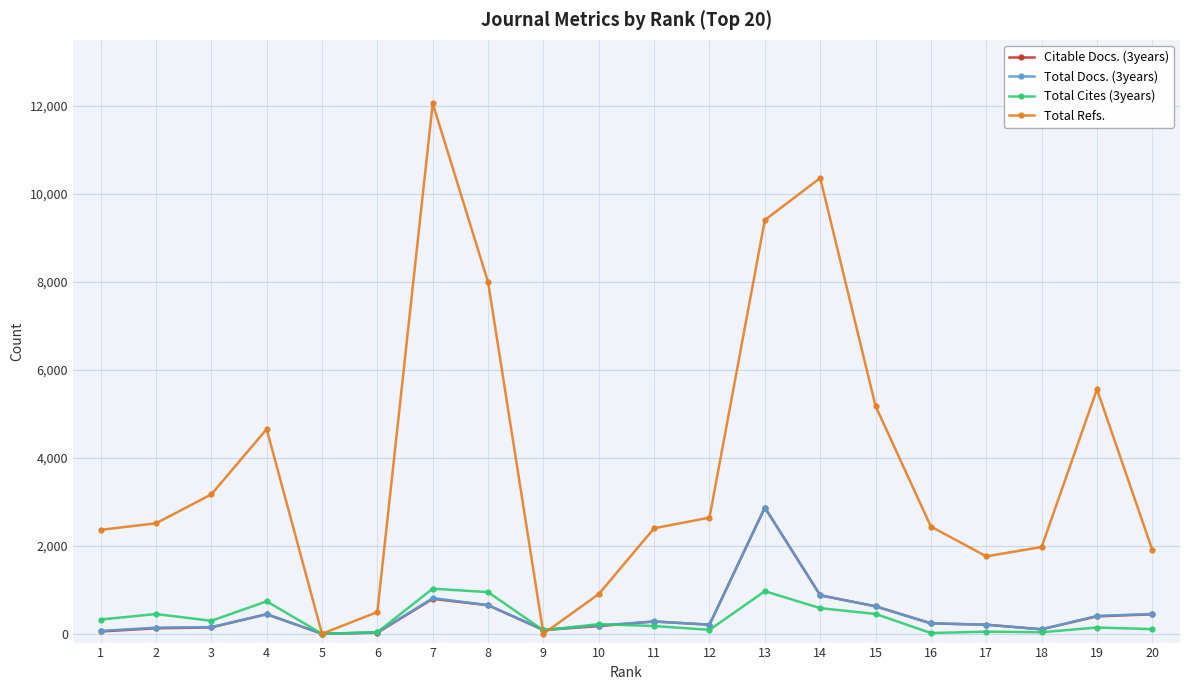

The value of Total Refs. at 17 is 2740. True or false?

False